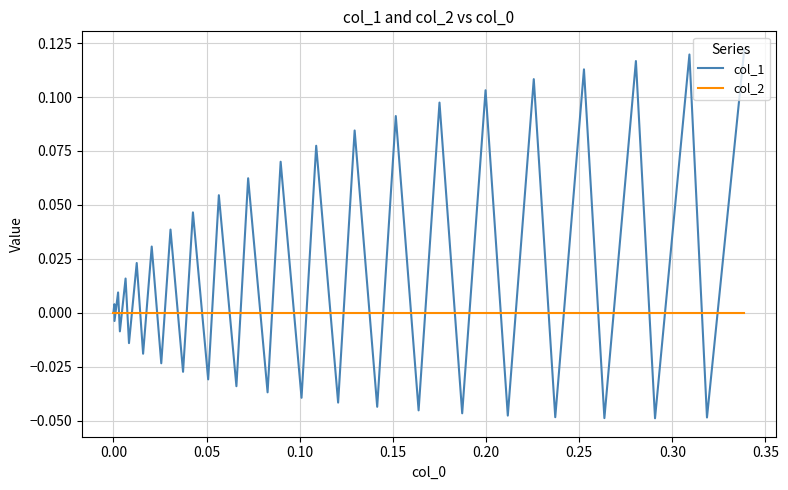

Which series has the largest range (max minus min)?

col_1